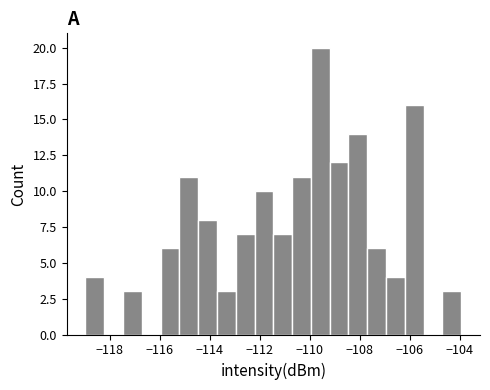

Read against the x-axis, roughly where is the centre of the tallest bar?

-109.6